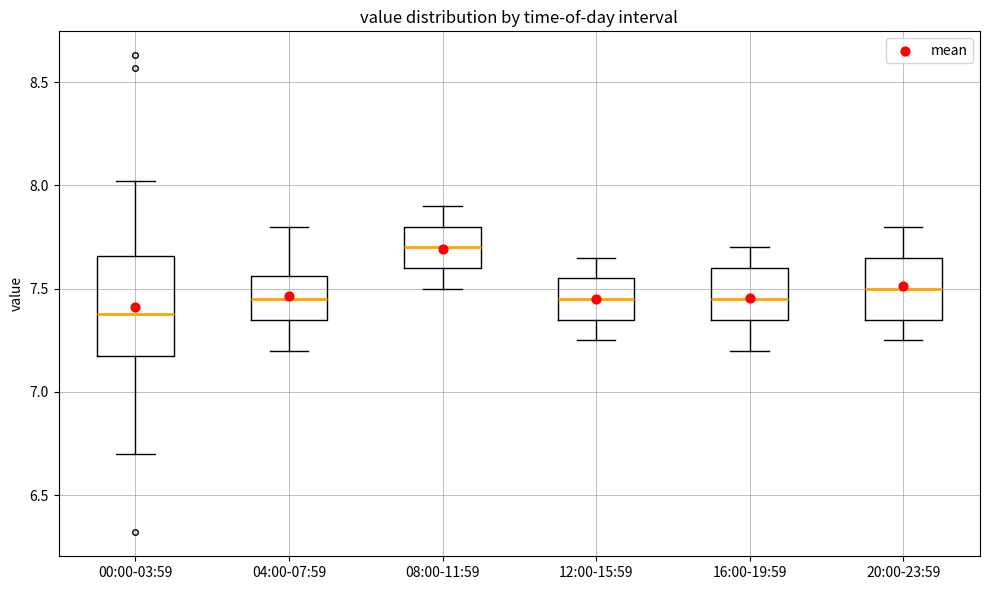

Where is the lower edge of the box for 16:00-19:59 on the y-axis? The values are not printed on the chart, so give them approximately, as read against the axis.

7.35